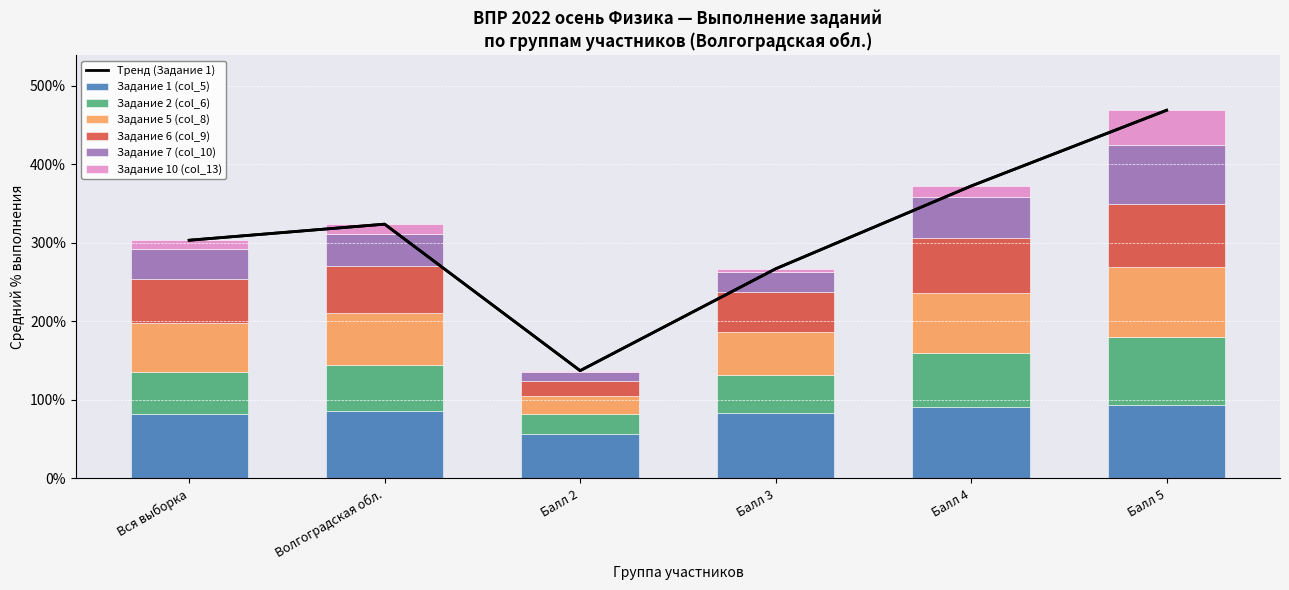

True or false: Задание 1 (col_5) has a value of 86.0 at Волгоградская обл..

True